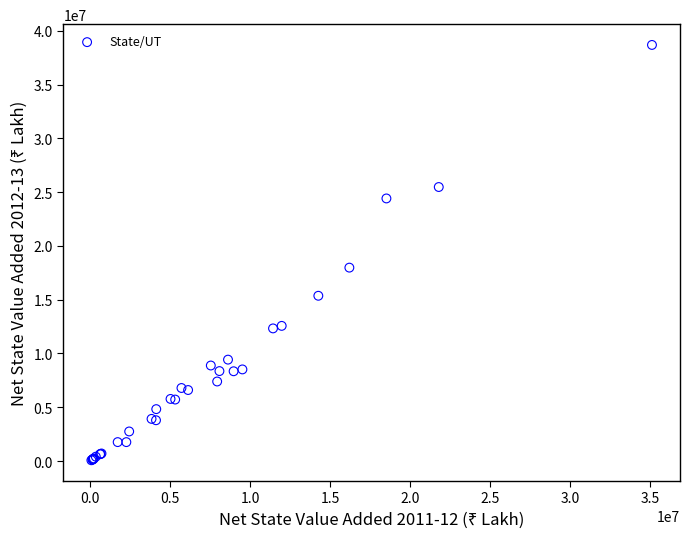

What Y value in the scatter plot is closest to 19381457?

17983335